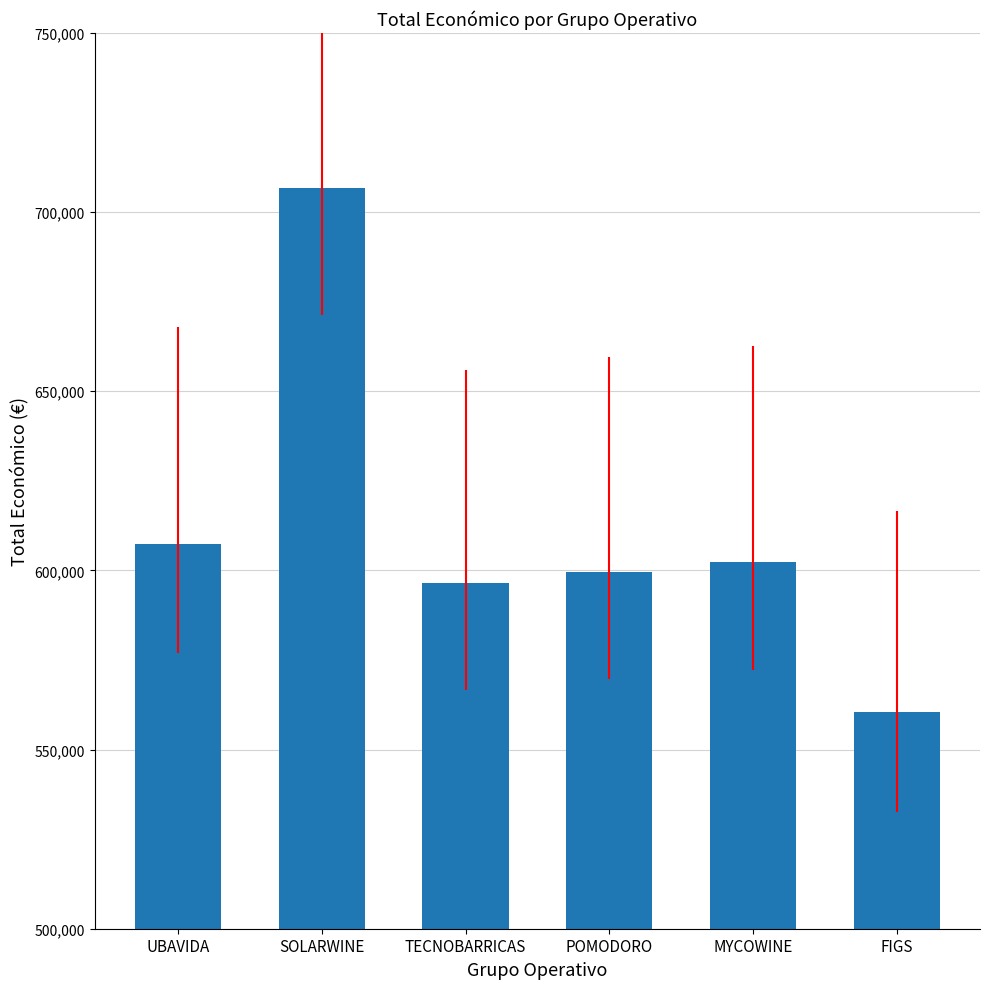

What is the value of the 6th bar from the left?

560529.0